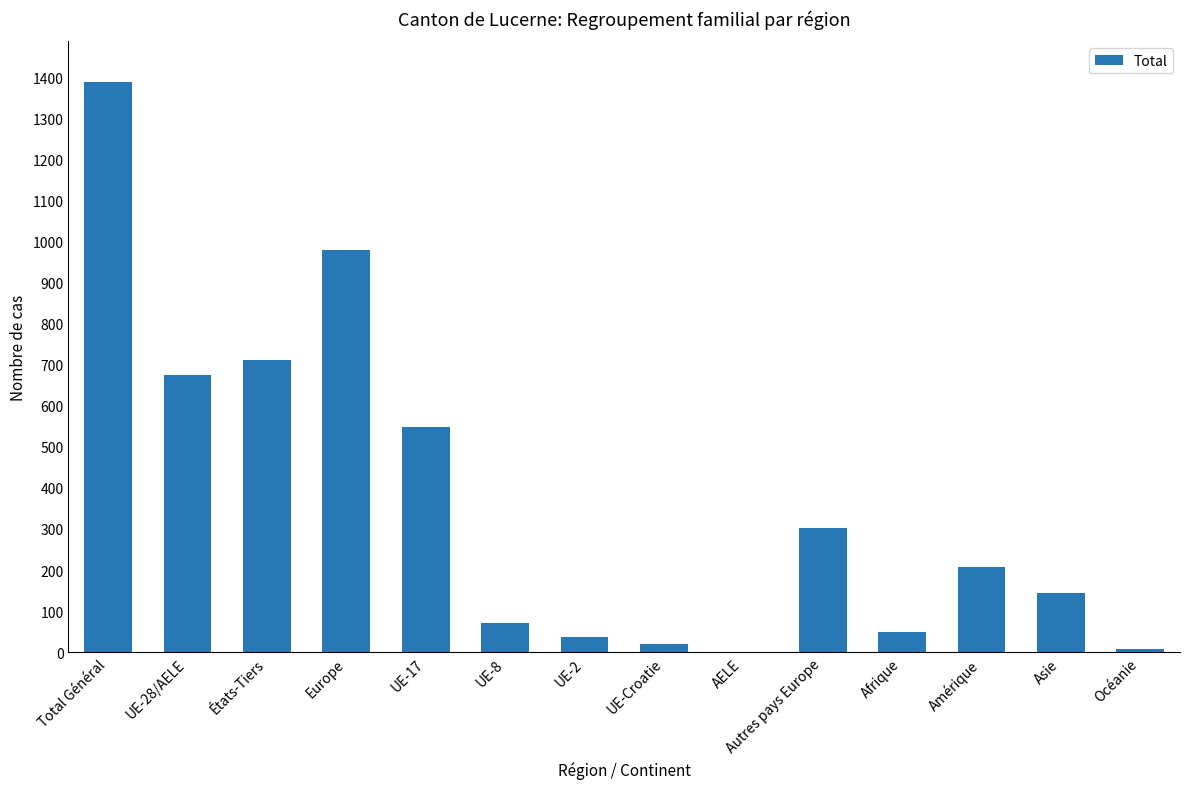

The value at UE-8 is 72. True or false?

True